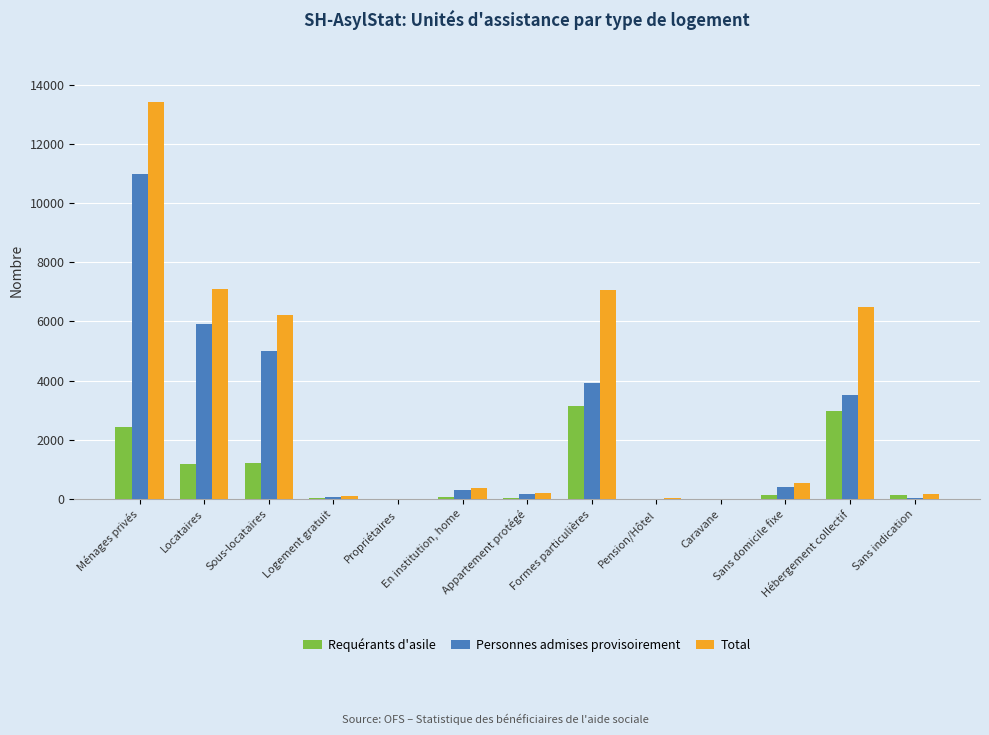

True or false: Personnes admises provisoirement has a value of 2973 at Sous-locataires.

False